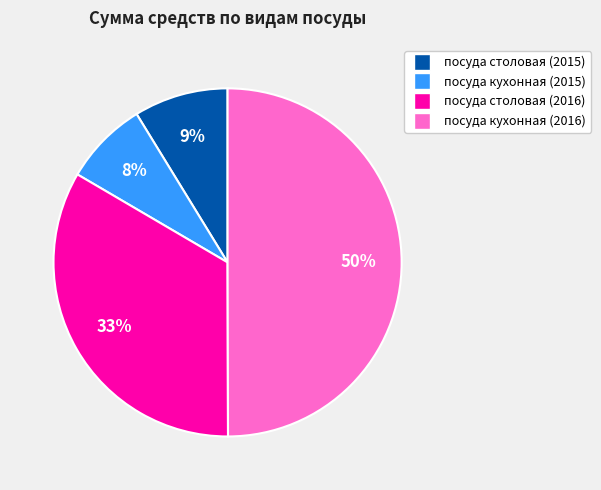

What percentage is the посуда кухонная (2015) slice, to the nearest percent?

8%